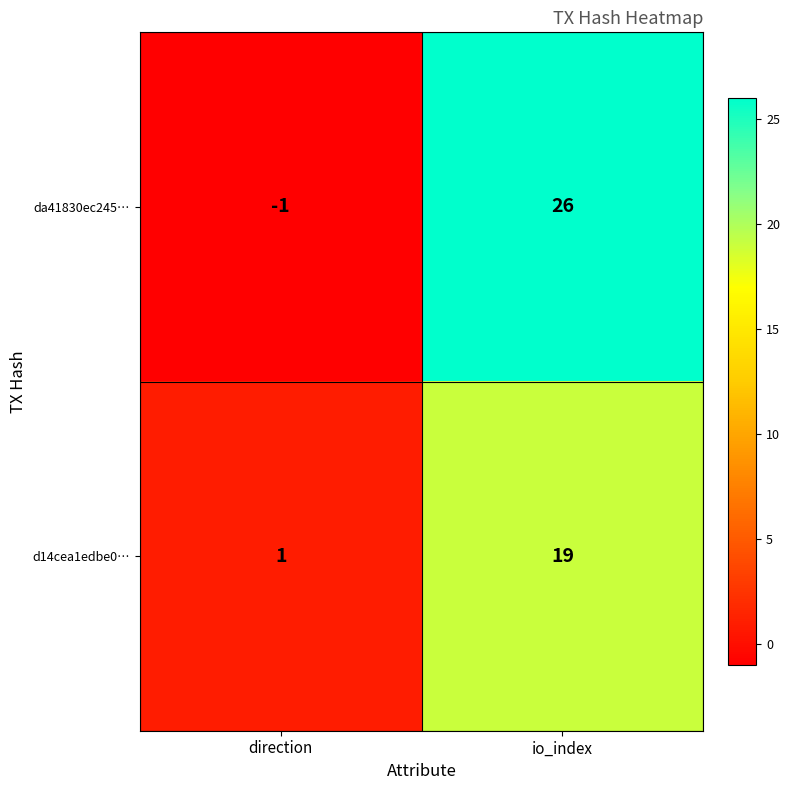

What is the approximate value of da41830ec245… at io_index, to the nearest 10?

30